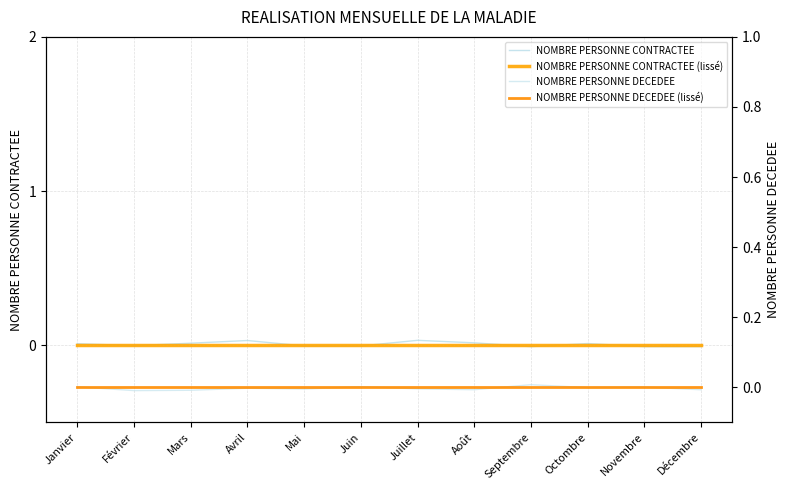

At which label does NOMBRE PERSONNE CONTRACTEE (lissé) reach its minimum?

Janvier